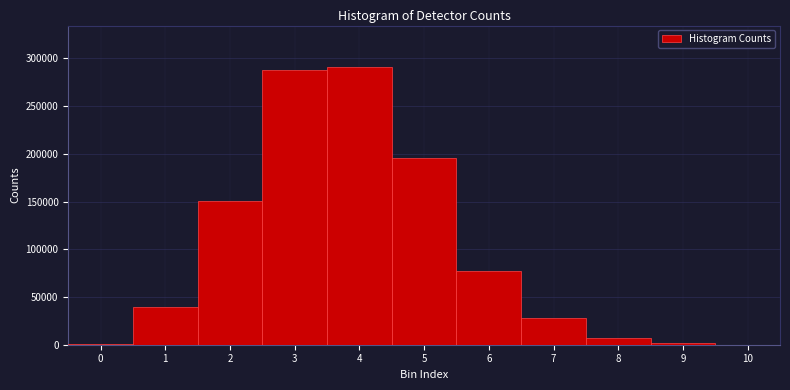

Reading left to right, list every bar in this chart as the range it spans on the x-axis followed by its height. The values are not printed on the chart, so give them approximately, as read against the axis.

-0.5 to 0.5: under 5000
0.5 to 1.5: 40000
1.5 to 2.5: 150000
2.5 to 3.5: 290000
3.5 to 4.5: 290000
4.5 to 5.5: 195000
5.5 to 6.5: 80000
6.5 to 7.5: 30000
7.5 to 8.5: 5000
8.5 to 9.5: under 5000
9.5 to 10.5: under 5000